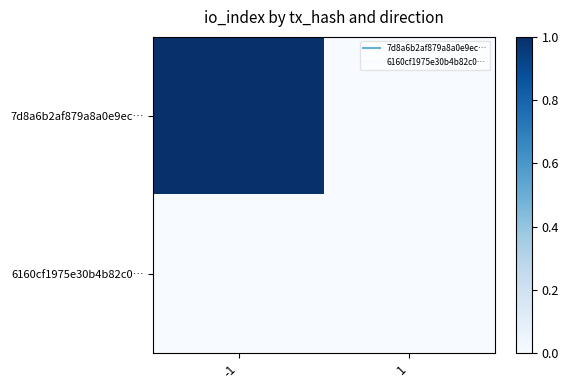

Reading left to right, transcribe all the data shown in this chart.

7d8a6b2af879a8a0e9ec…: -1=1	1=0
6160cf1975e30b4b82c0…: -1=0	1=0